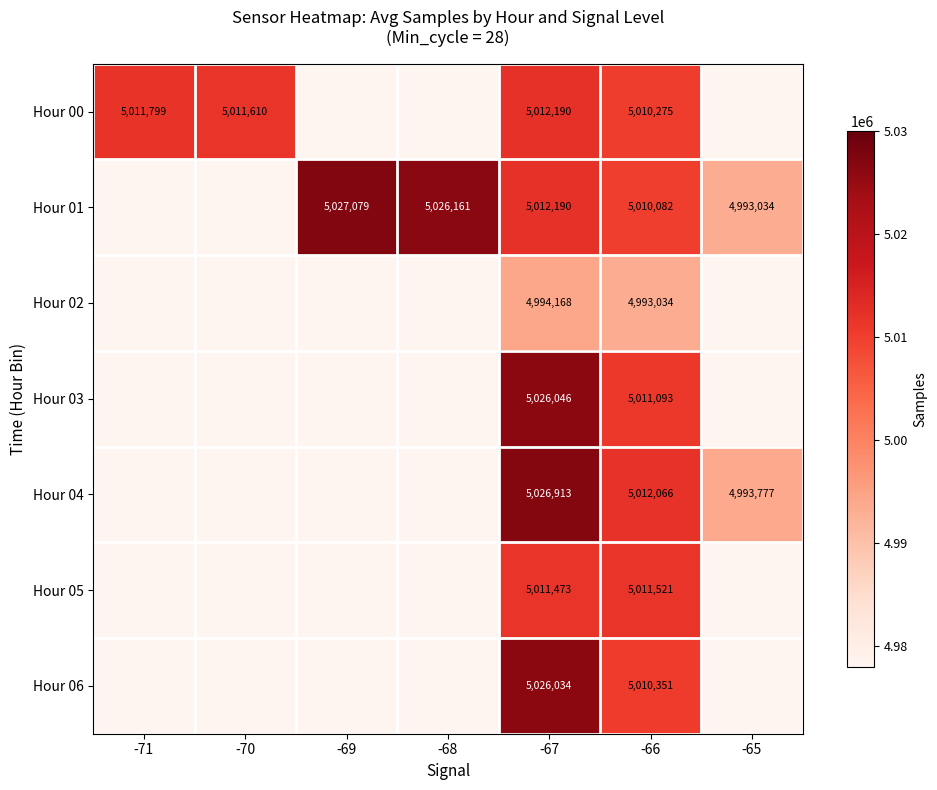

The Hour 00 series shows 5010275 at -66. True or false?

True